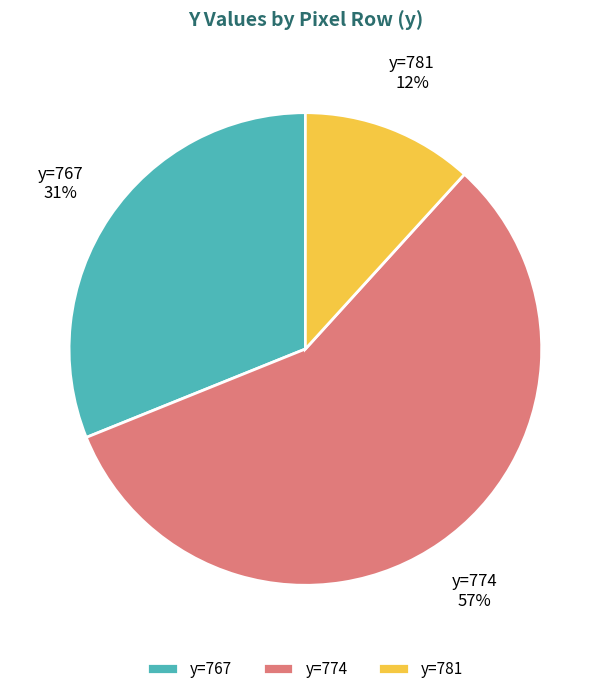

What percentage is the y=767 slice, to the nearest percent?

31%